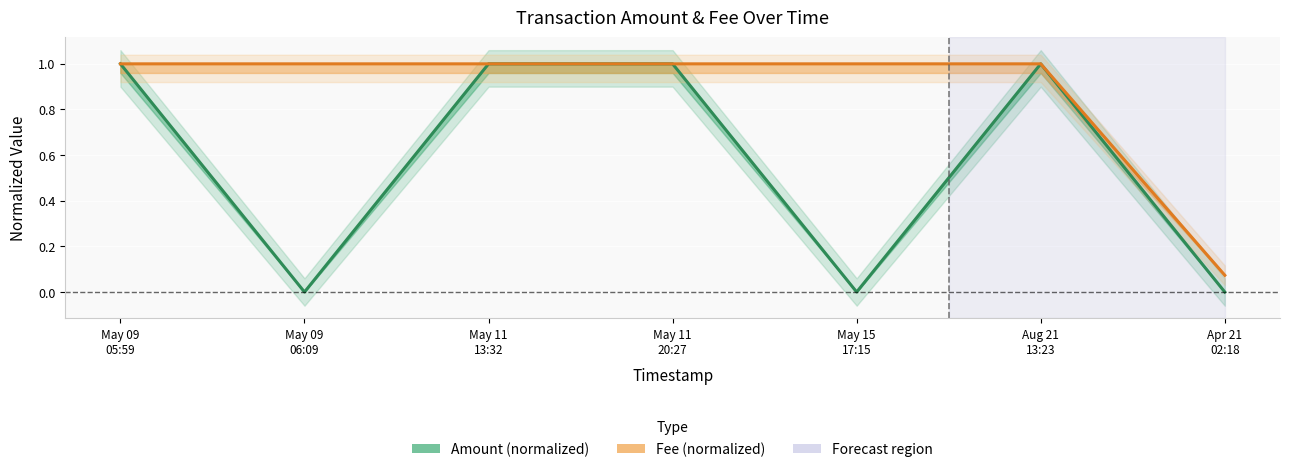

Reading right to left, what are all the values shown in this chart?

Amount (normalized): Apr 21
02:18=0.0	Aug 21
13:23=1.0	May 15
17:15=0.0	May 11
20:27=1.0	May 11
13:32=1.0	May 09
06:09=0.0	May 09
05:59=1.0
Fee (normalized): Apr 21
02:18=0.1	Aug 21
13:23=1.0	May 15
17:15=1.0	May 11
20:27=1.0	May 11
13:32=1.0	May 09
06:09=1.0	May 09
05:59=1.0